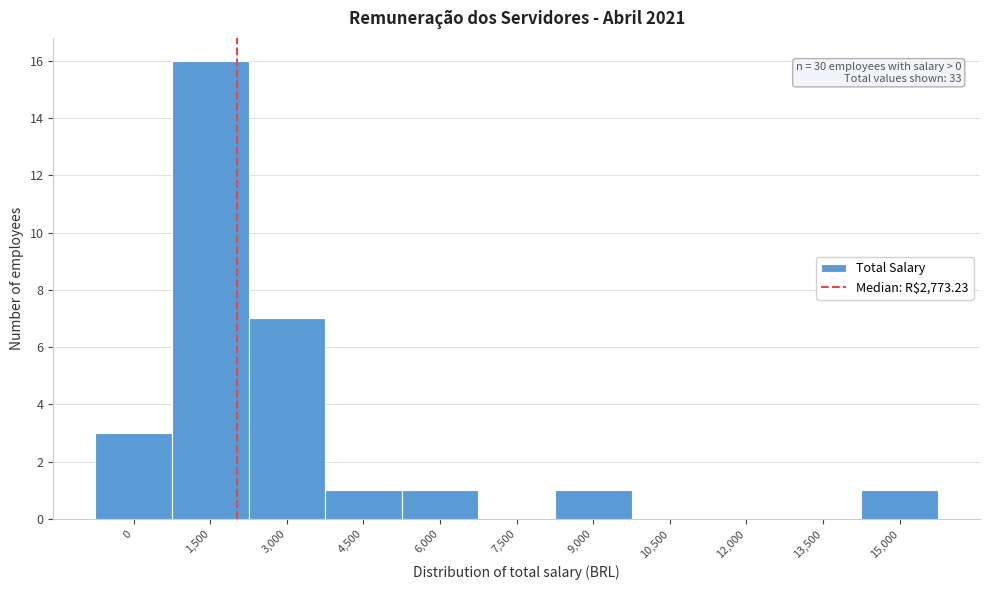

Reading left to right, extract all data points from this chart.

0=3	1,500=16	3,000=7	4,500=1	6,000=1	7,500=0	9,000=1	10,500=0	12,000=0	13,500=0	15,000=1